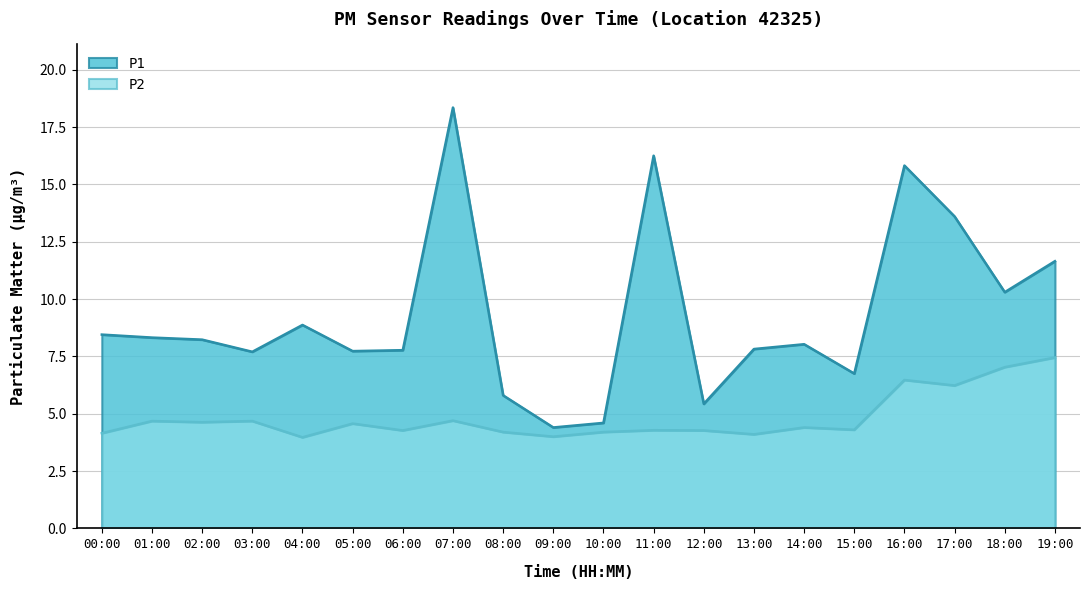

What is the difference between the maximum and second lowest values in the P1 series?

13.8